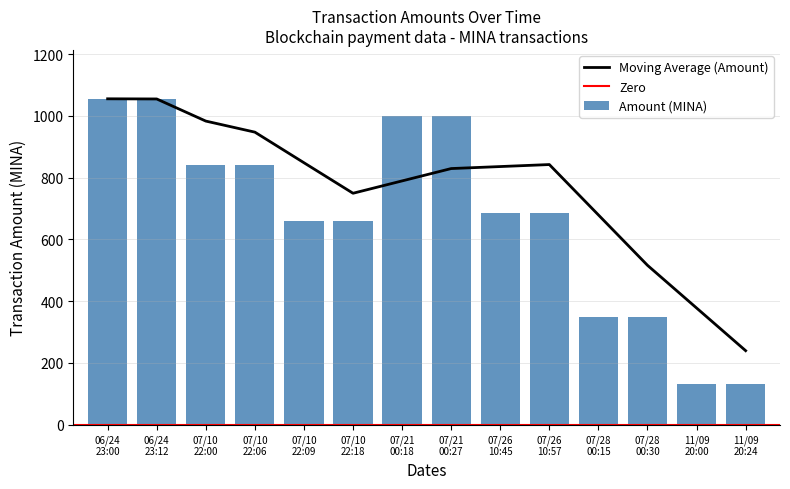

Where does the data first go above 684?

06/24 23:00